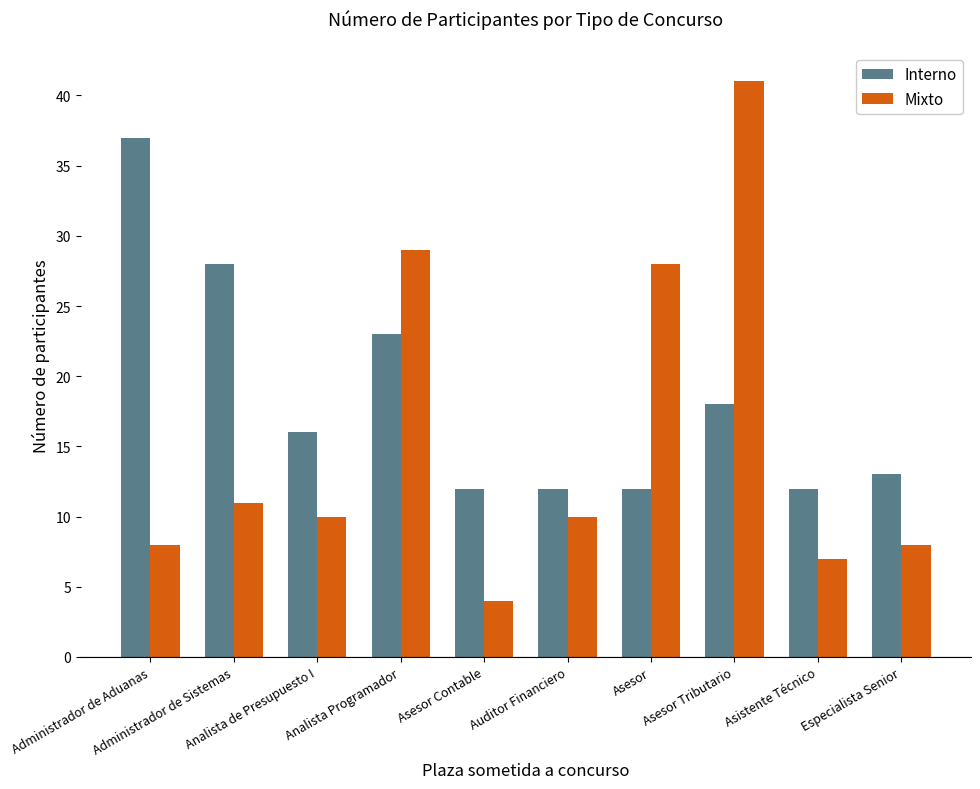

Reading left to right, list all the values displayed in this chart.

Interno: Administrador de Aduanas=37	Administrador de Sistemas=28	Analista de Presupuesto I=16	Analista Programador=23	Asesor Contable=12	Auditor Financiero=12	Asesor=12	Asesor Tributario=18	Asistente Técnico=12	Especialista Senior=13
Mixto: Administrador de Aduanas=8	Administrador de Sistemas=11	Analista de Presupuesto I=10	Analista Programador=29	Asesor Contable=4	Auditor Financiero=10	Asesor=28	Asesor Tributario=41	Asistente Técnico=7	Especialista Senior=8